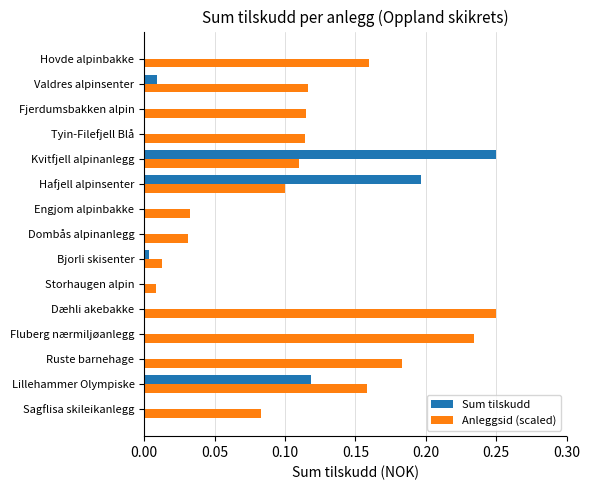

The value of Sum tilskudd at Hovde alpinbakke is 0.0. True or false?

True